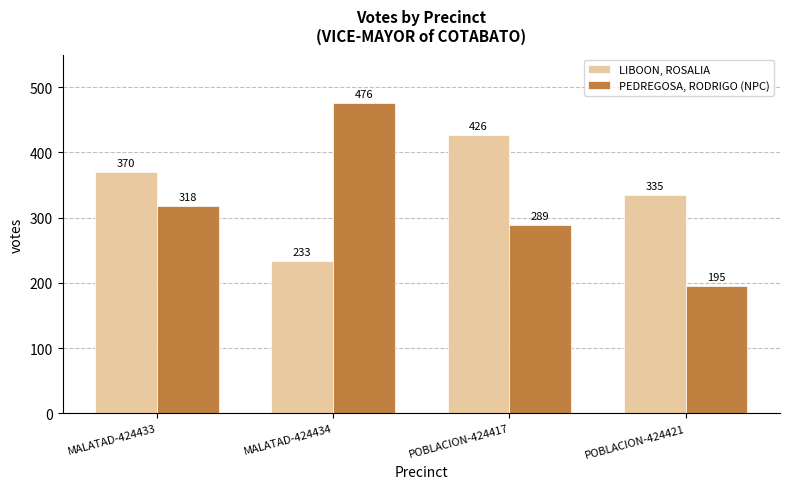

True or false: LIBOON, ROSALIA has a value of 233 at MALATAD-424434.

True